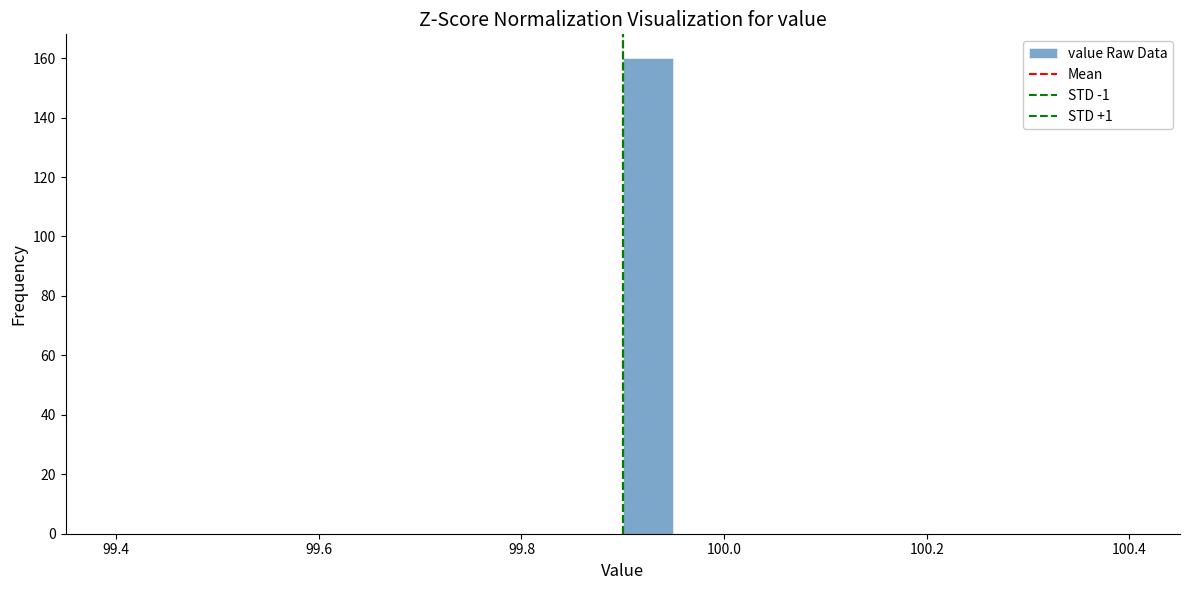

Around what value on the x-axis is the tallest bar? Give the approximate position of its centre, as read against the axis.

99.92